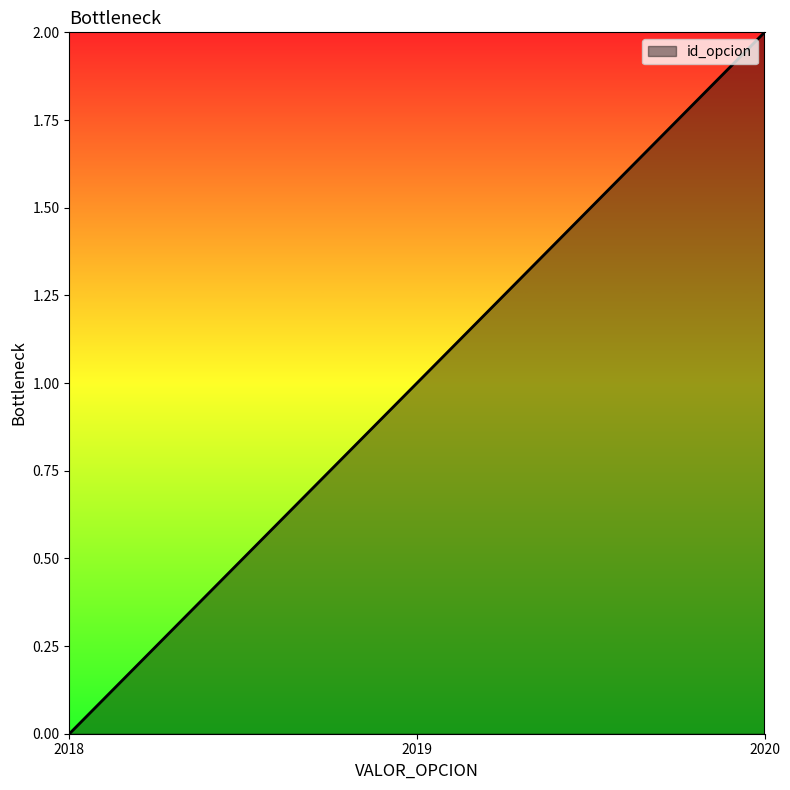

List the labels in order of value, largest first.

2020, 2019, 2018